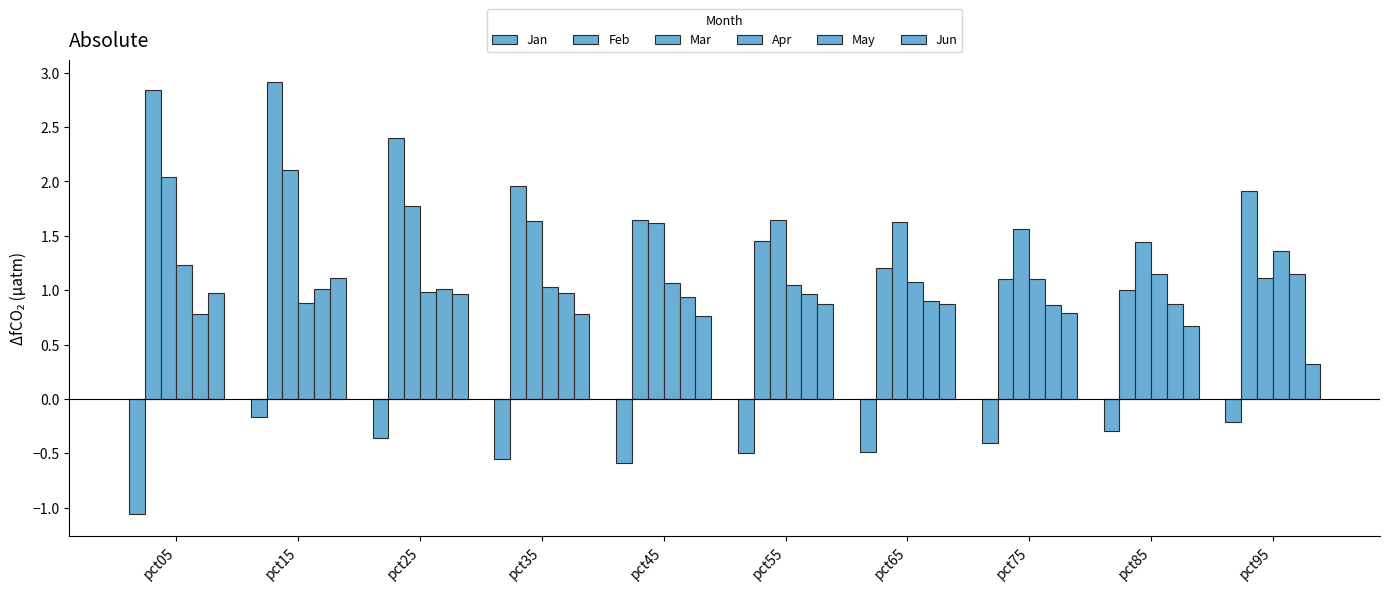

How many bars are there in total?

60